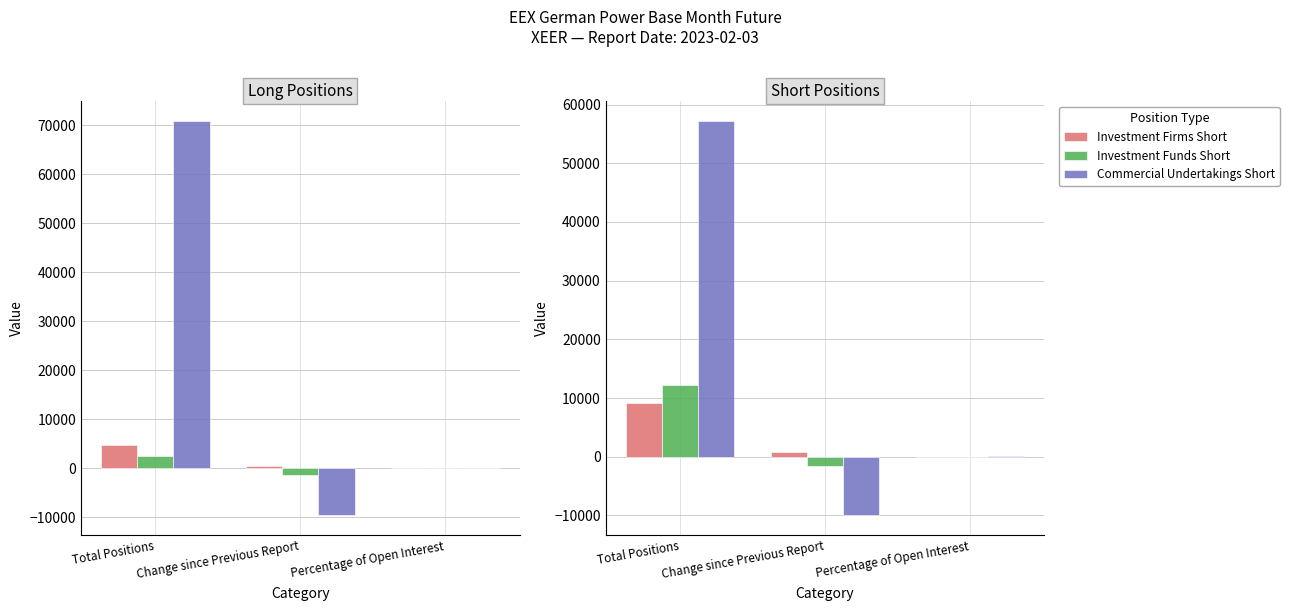

What position from the left is Change since Previous Report?

2